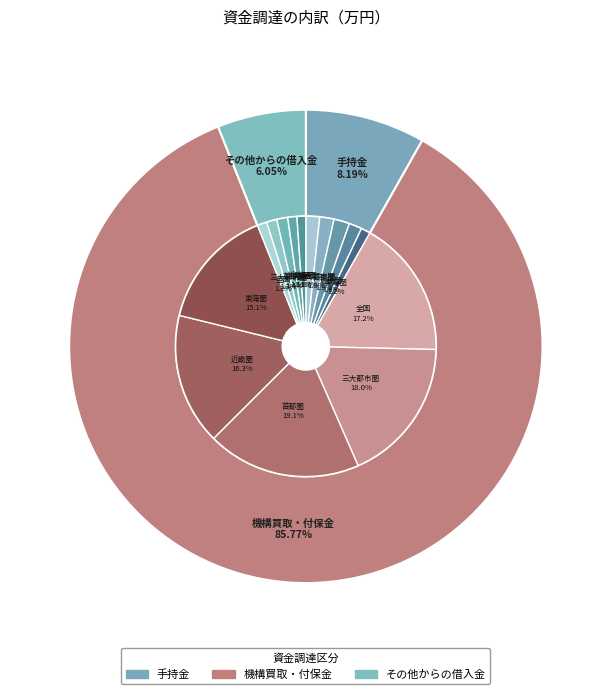

To the nearest percent, what is the difference between the 近畿圏 and 首都圏 slice percentages?

3%